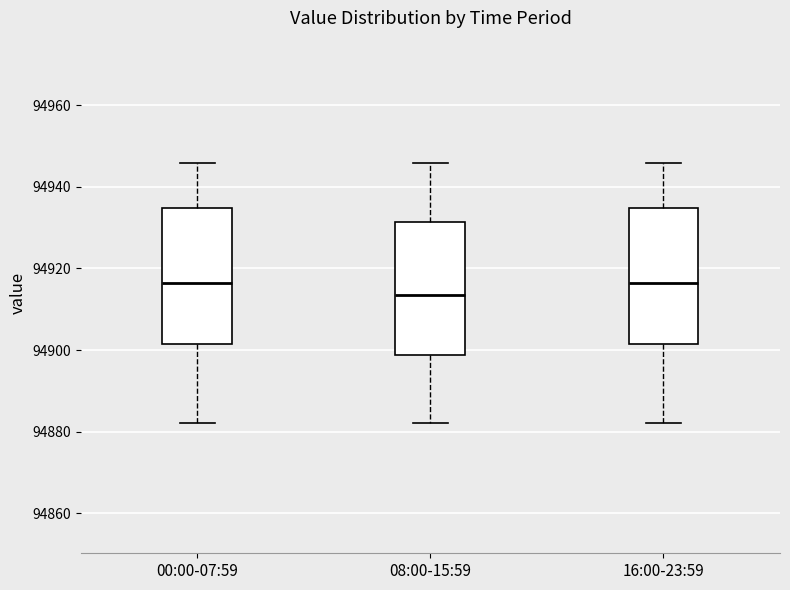

Where does the upper whisker of the box for 08:00-15:59 end on the y-axis? The values are not printed on the chart, so give them approximately, as read against the axis.

94946